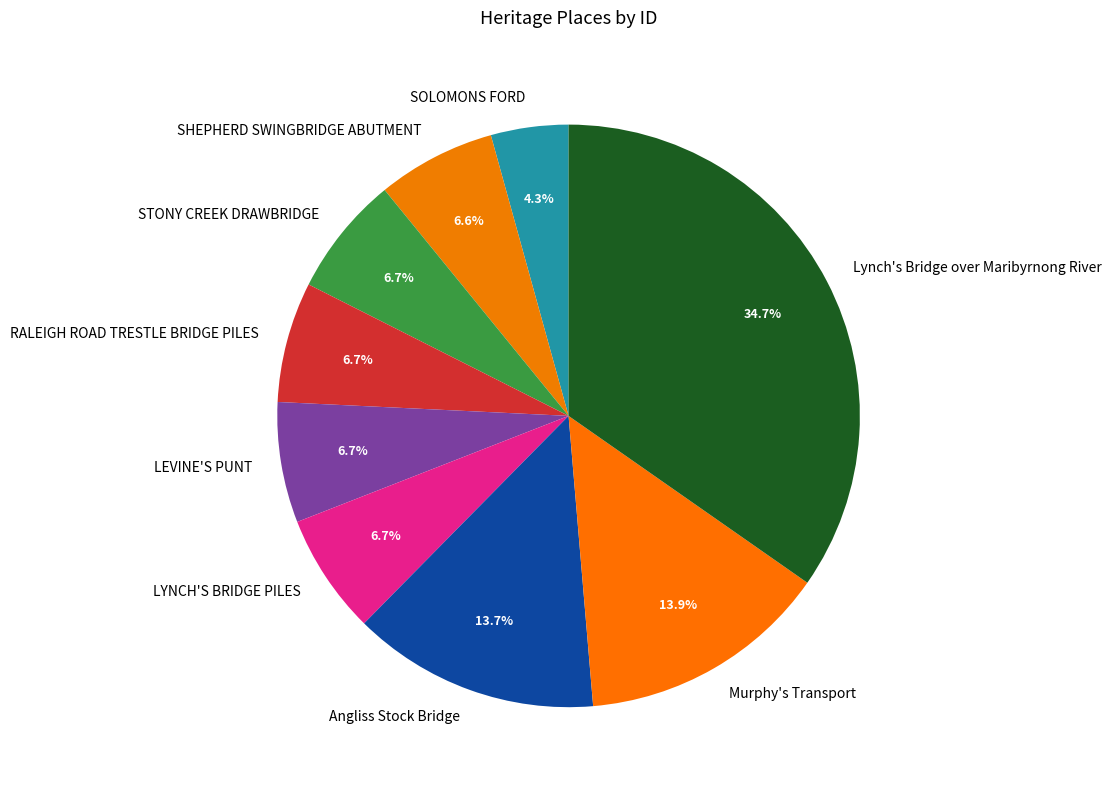

To the nearest percent, what is the difference between the largest and smallest slice percentages?

30%